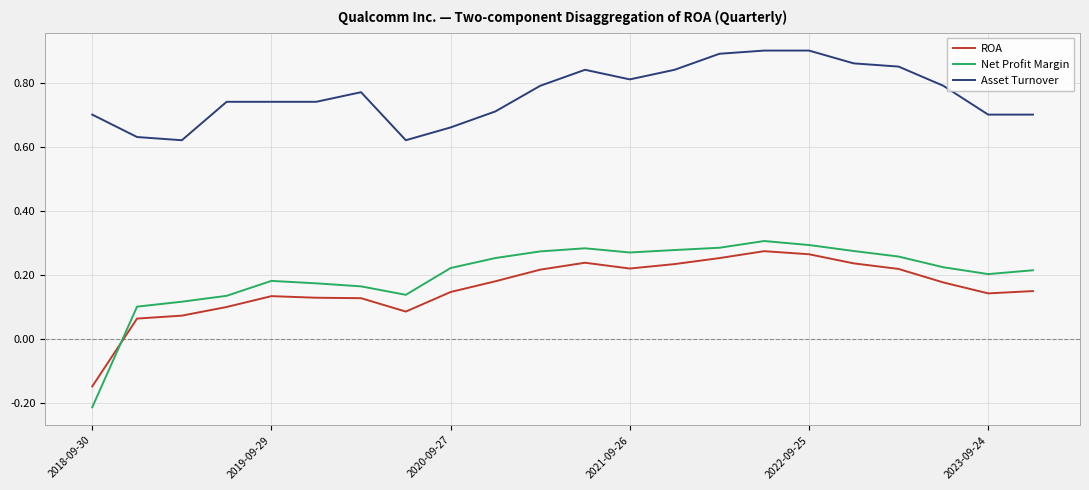

Does the chart have visible grid lines?

Yes